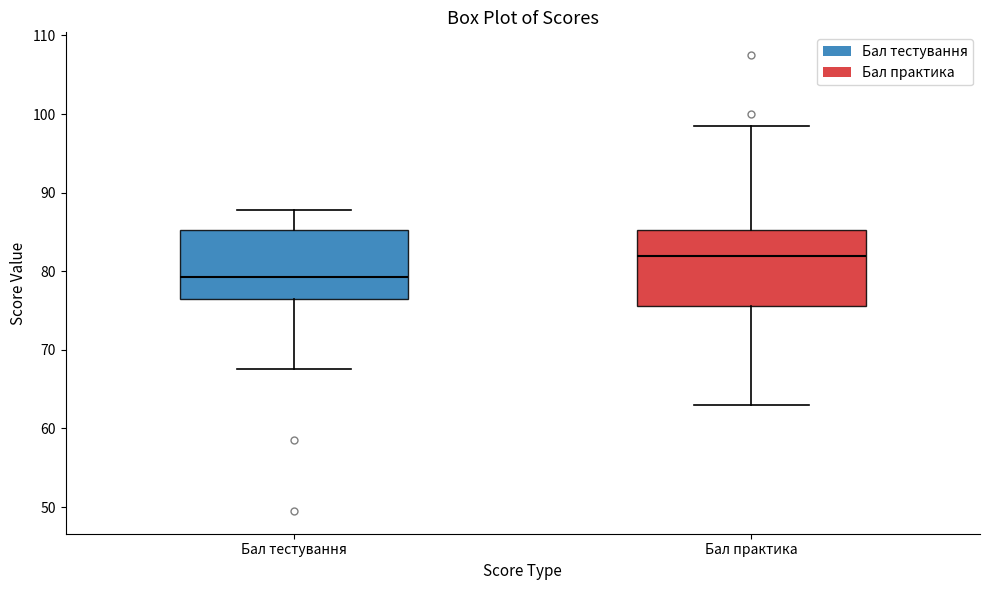

Reading left to right, transcribe this box plot: for each box, give where its median line is, the range the box spans, and where its two whiskers end, as read against the y-axis. The values are not printed on the chart, so give them approximately, as read against the axis.

Бал тестування: median 79, box 77 to 85, whiskers 68 to 88
Бал практика: median 82, box 76 to 85, whiskers 63 to 99